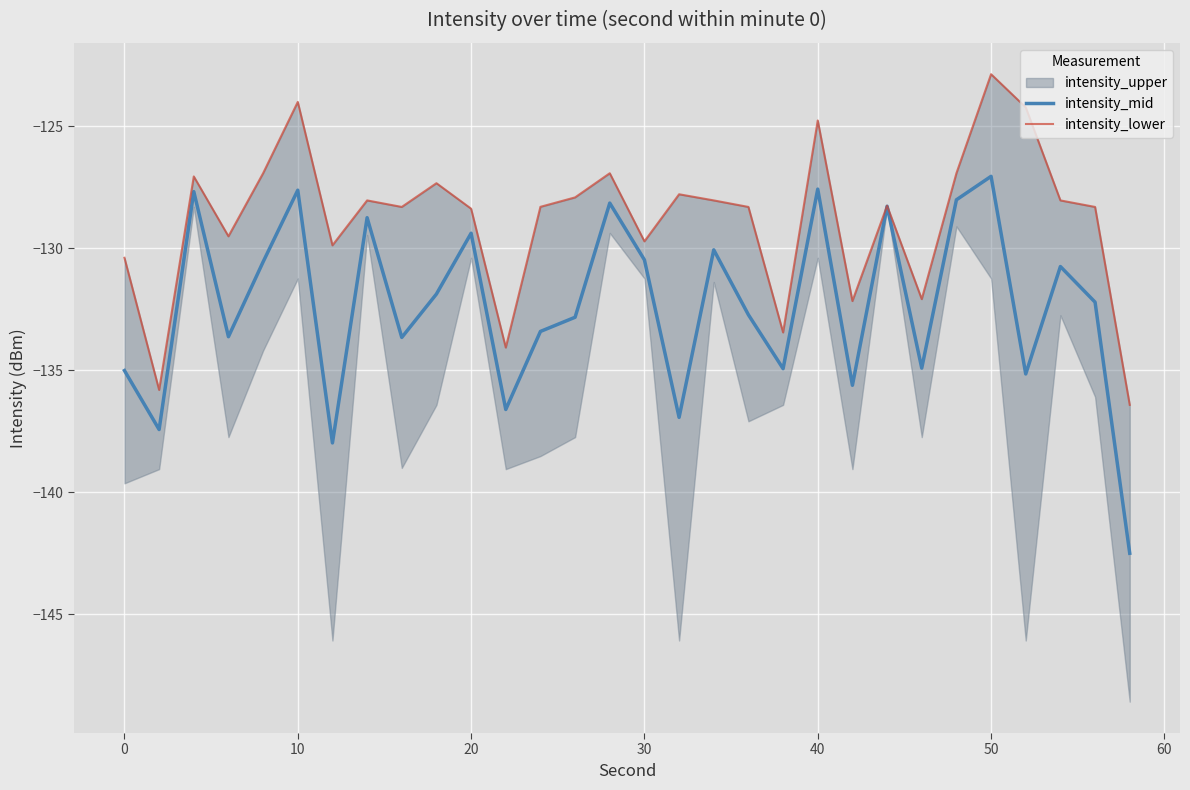

The value of intensity_mid at 40 is -127.6. True or false?

True